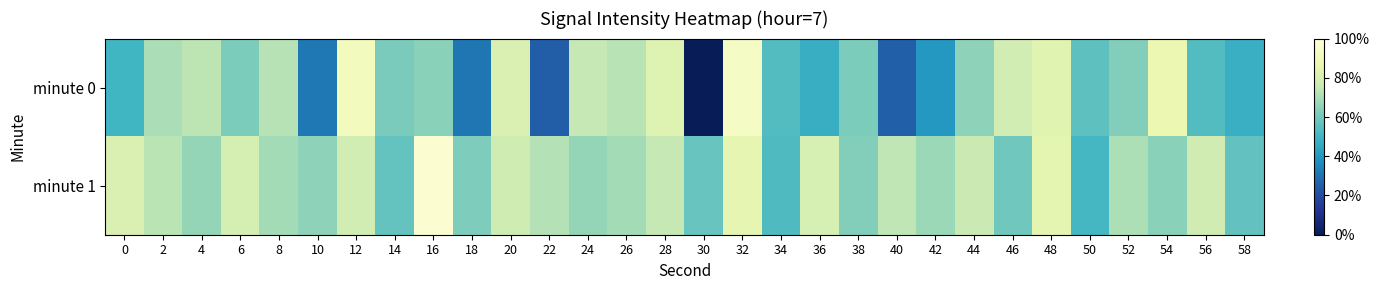

Which series has the widest spread of values?

minute 0